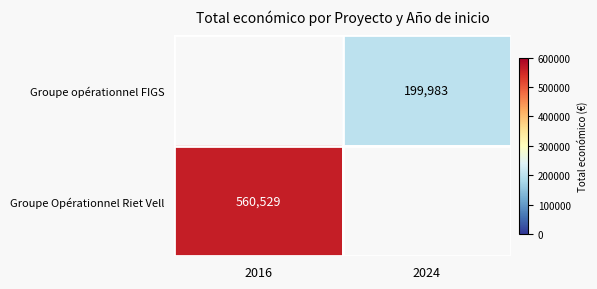

True or false: Groupe opérationnel FIGS has a value of 199983 at 2024.

True